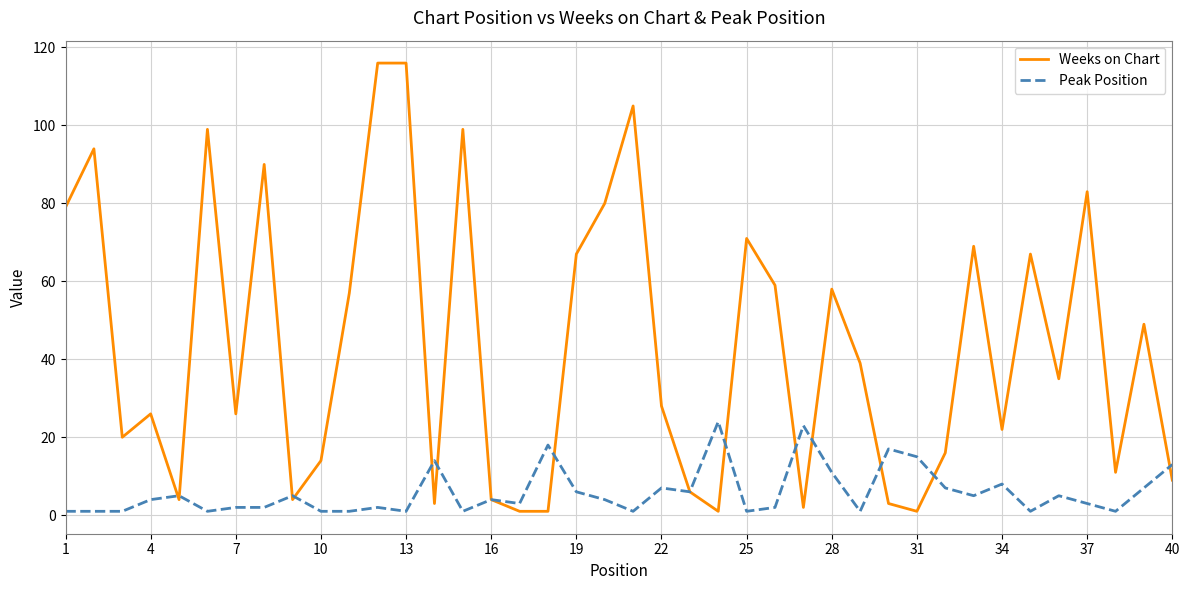

List the series in order of their overall mean, lowest first.

Peak Position, Weeks on Chart